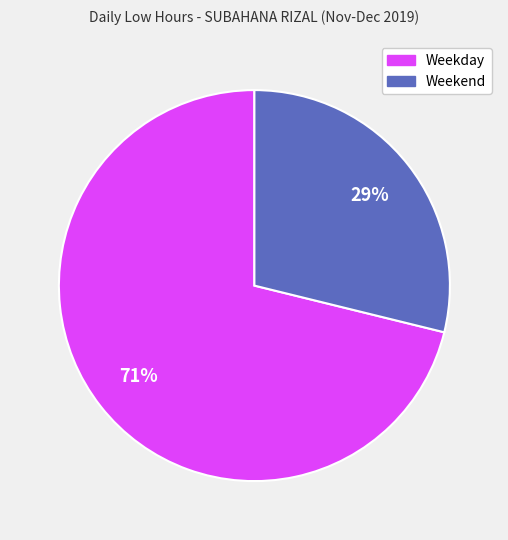

How many slices are in this pie chart?

2